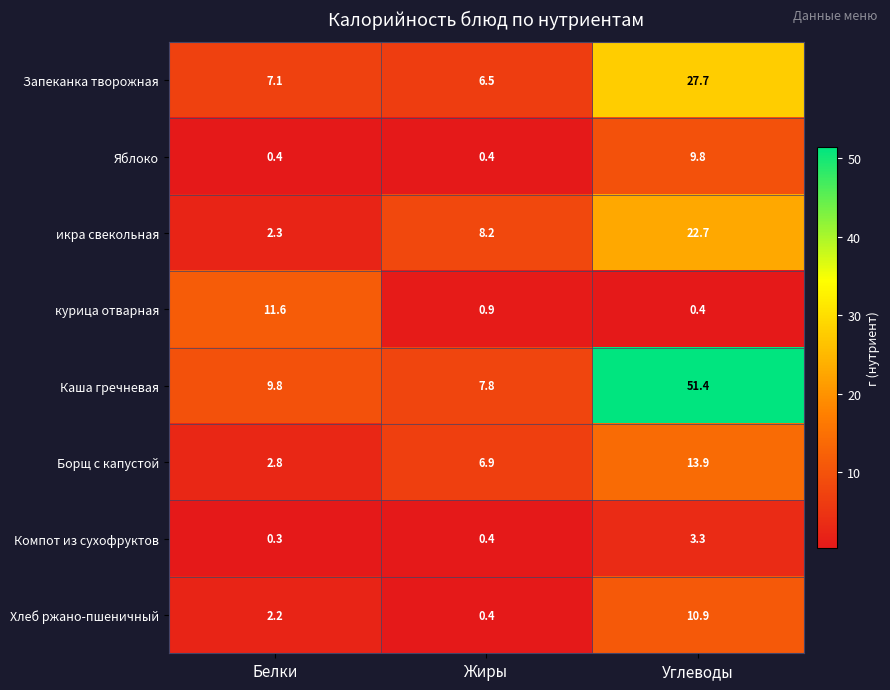

List the labels in order of курица отварная value, largest first.

Белки, Жиры, Углеводы